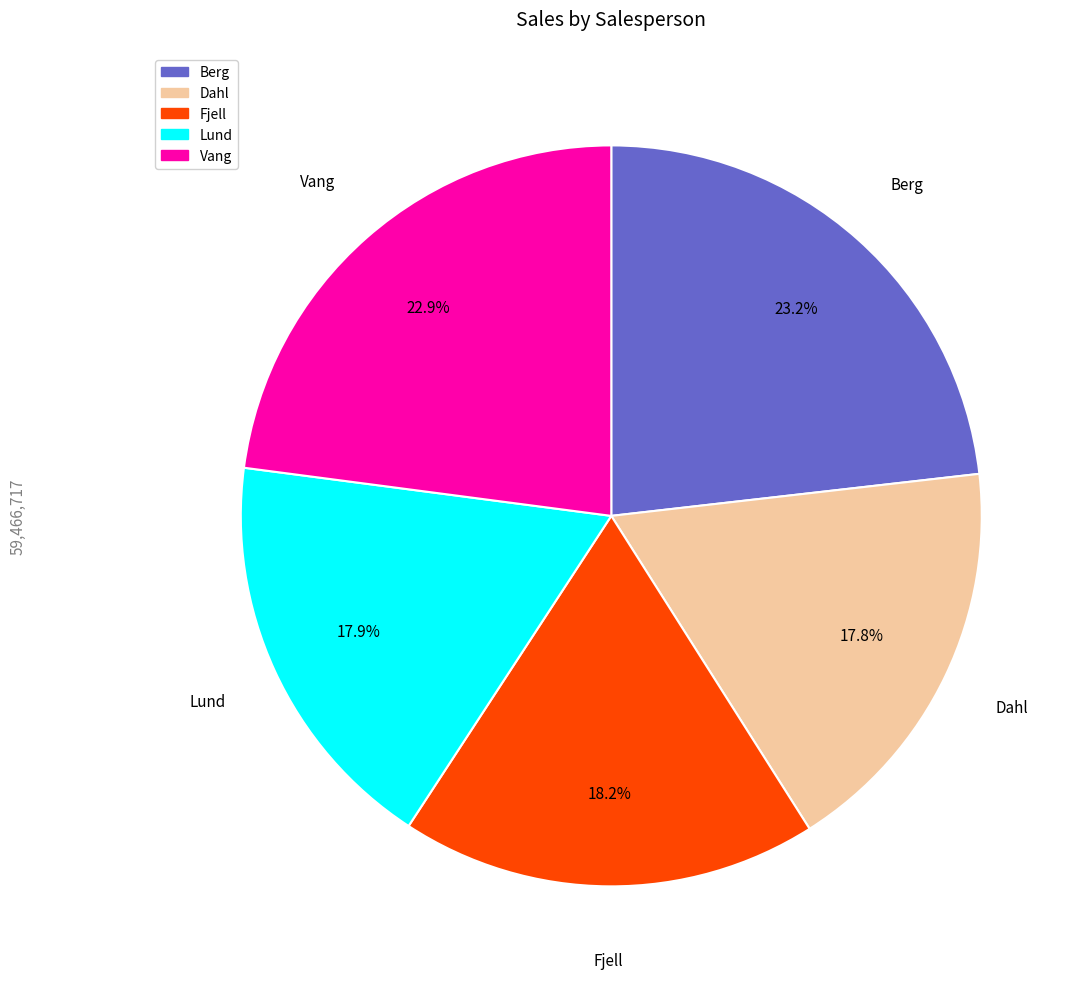

Does any single category account for the majority?

No